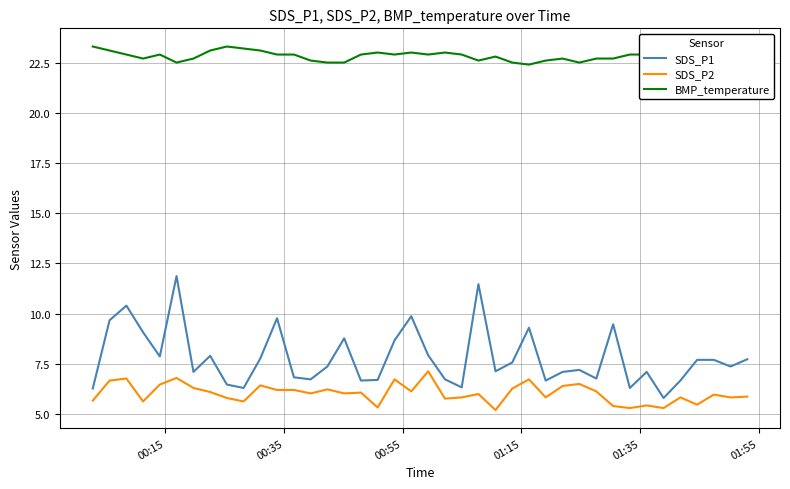

How many series are shown in this chart?

3